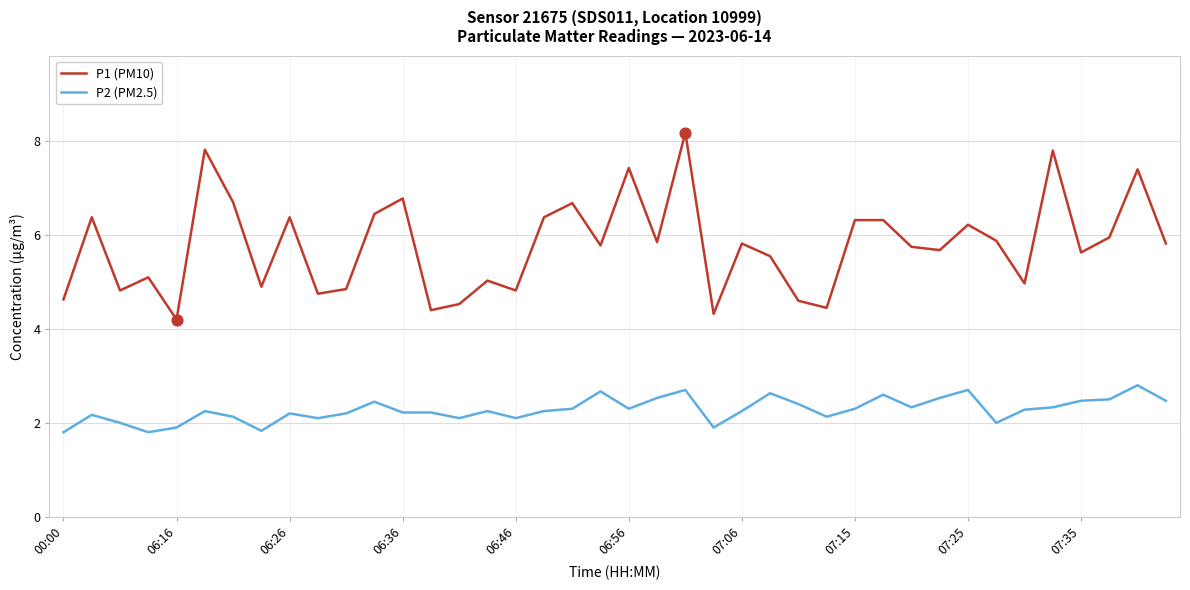

At how many categories does at least one series exceed 3?

40